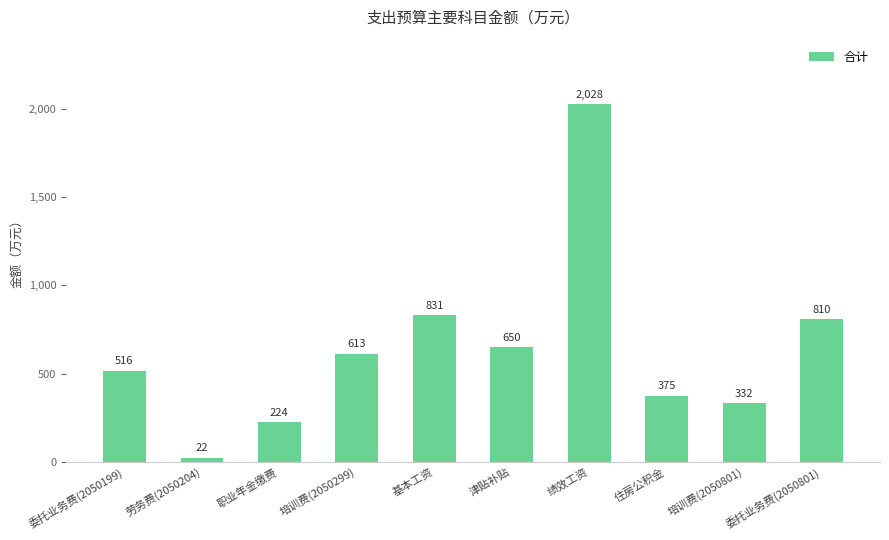

What is the value of the 1st bar from the left?

515.8